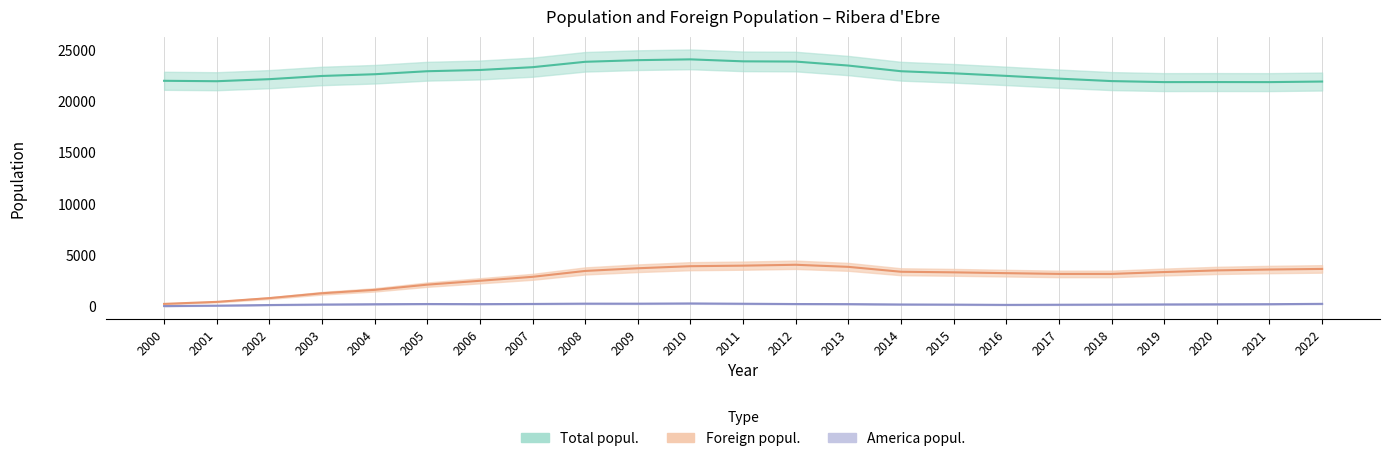

True or false: America popul. and Foreign popul. cross at least once.

False